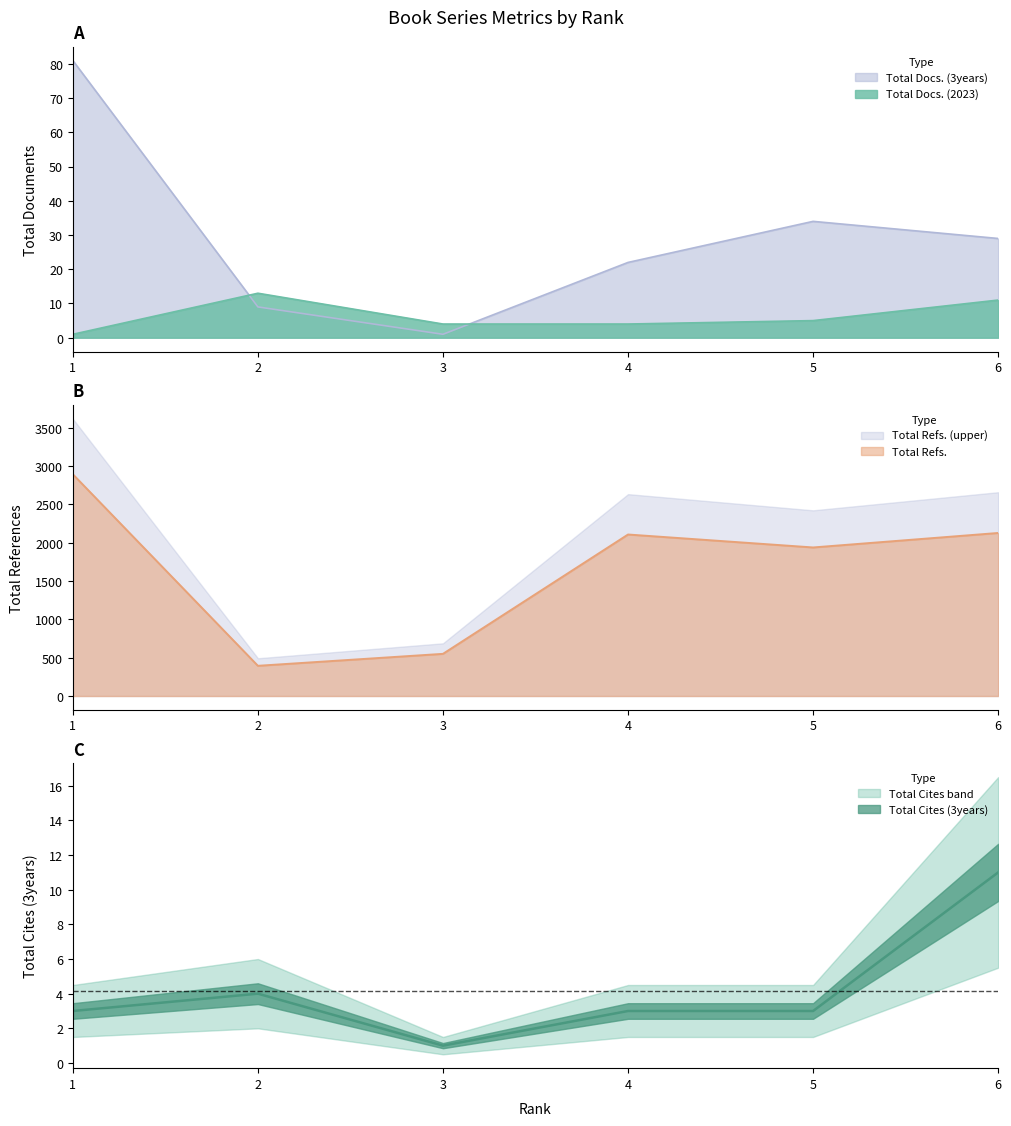

At which label does Total Cites (3years) first exceed 3?

2